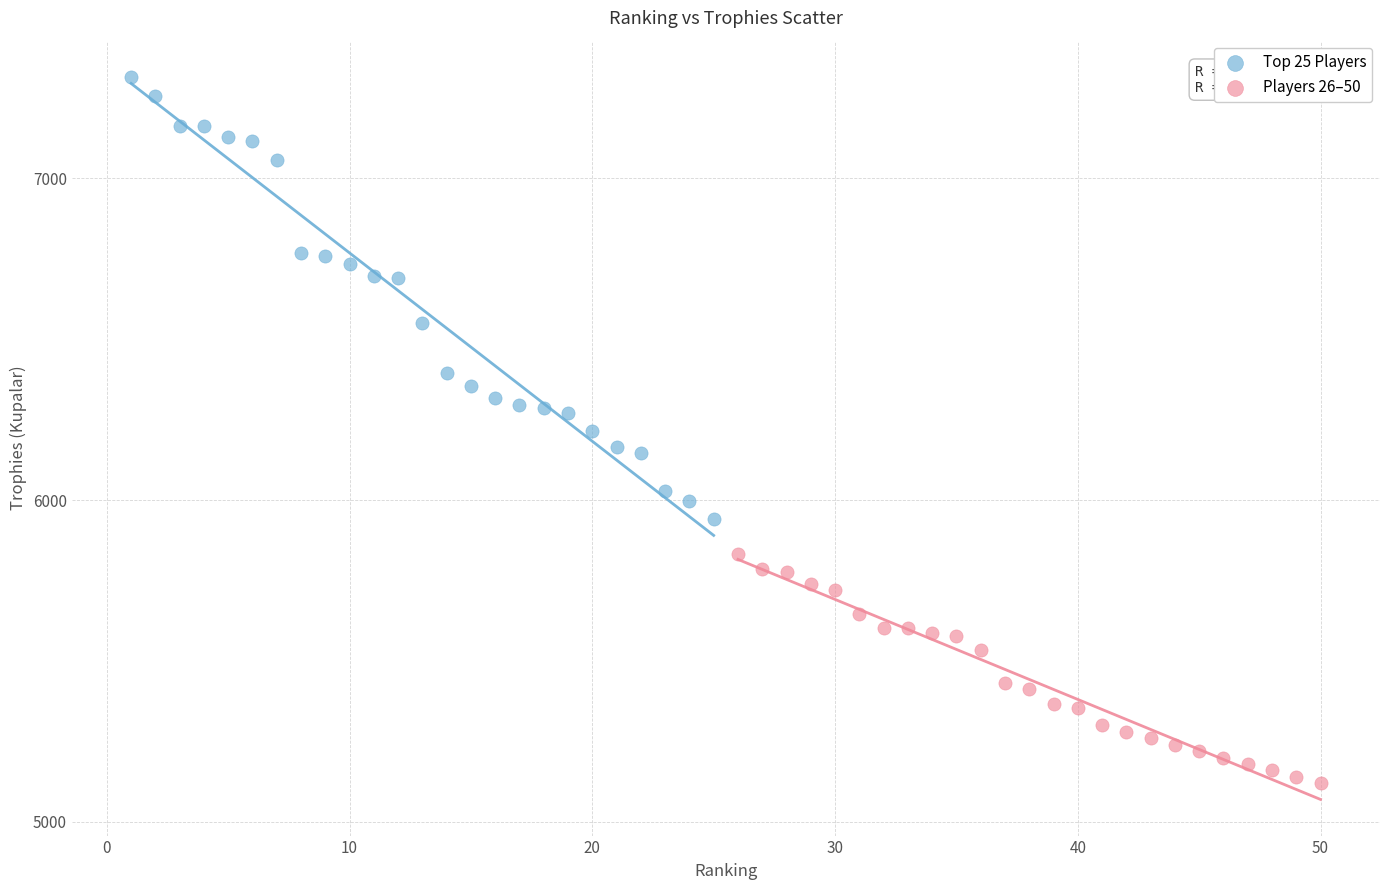

Which series reaches the minimum Y coordinate?

Players 26–50